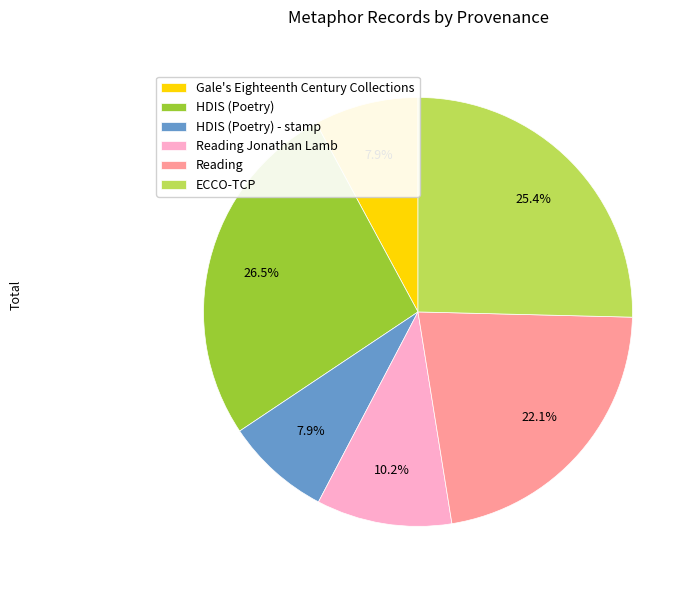

Between HDIS (Poetry) - stamp and ECCO-TCP, which is larger?

ECCO-TCP